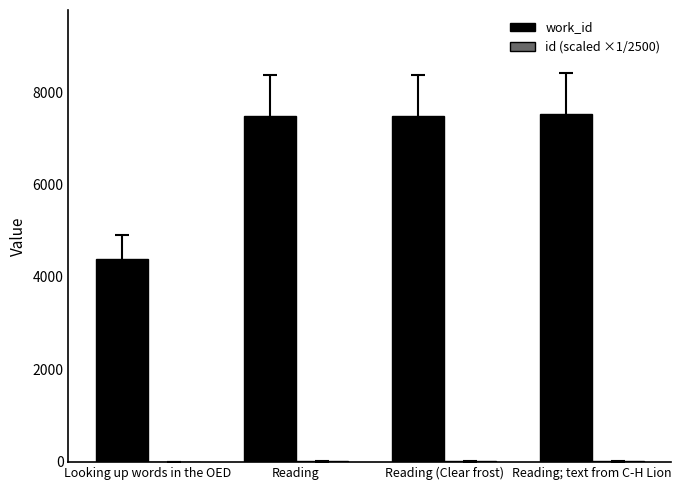

Which series changed the most between Looking up words in the OED and Reading?

work_id